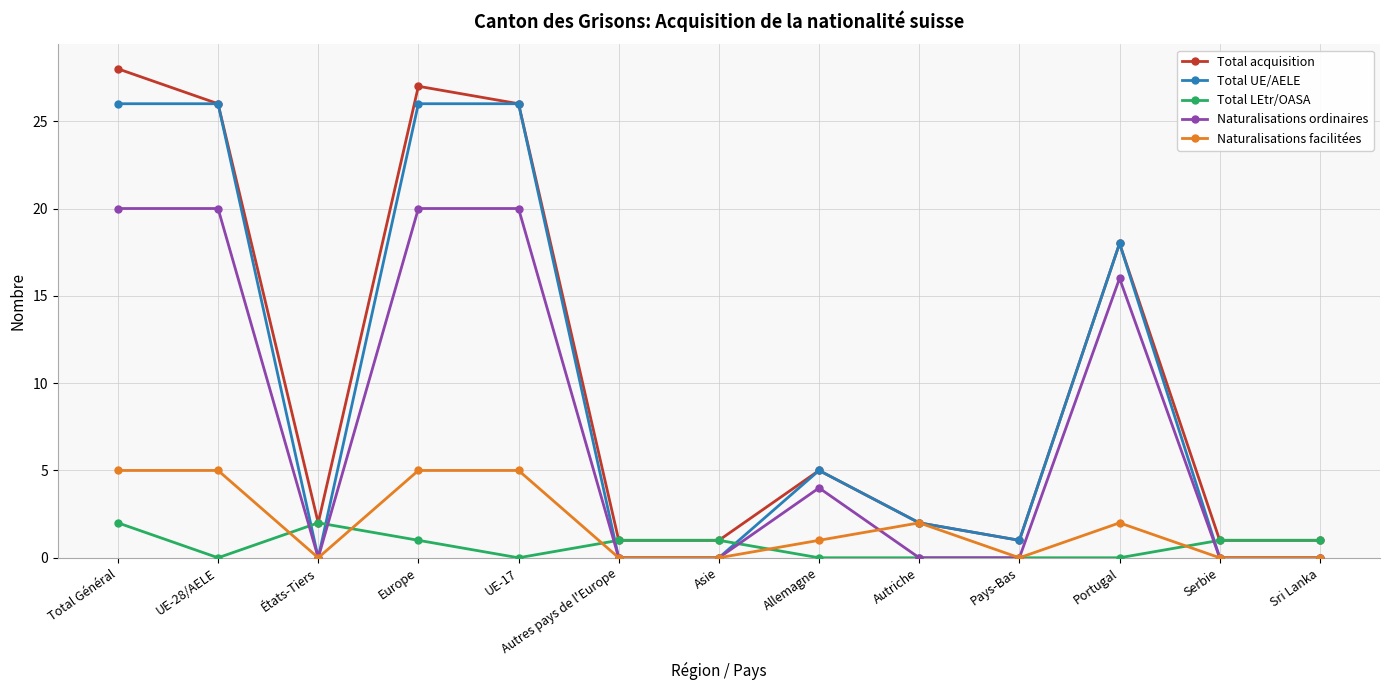

What position from the right is Sri Lanka?

1